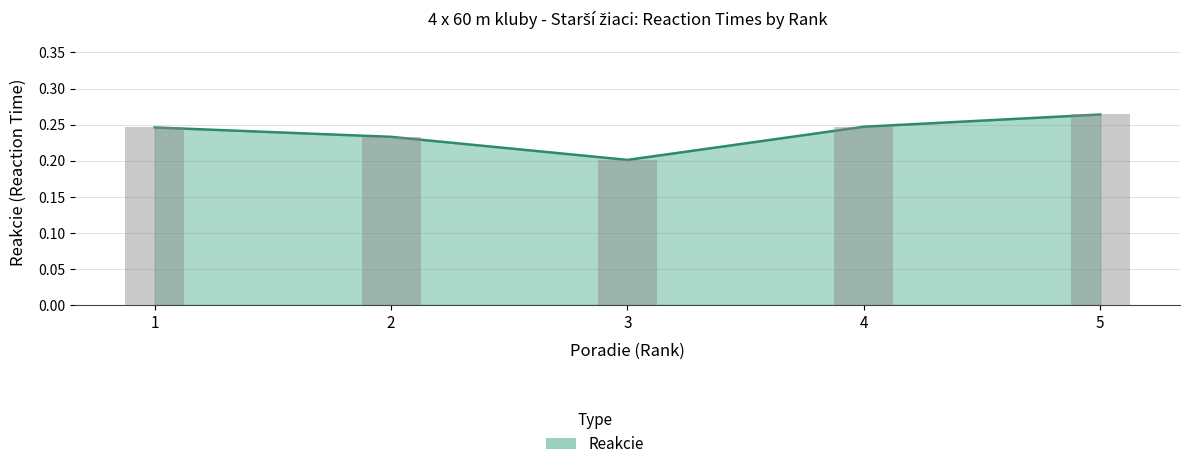

Which category has the lowest value across all series?

3